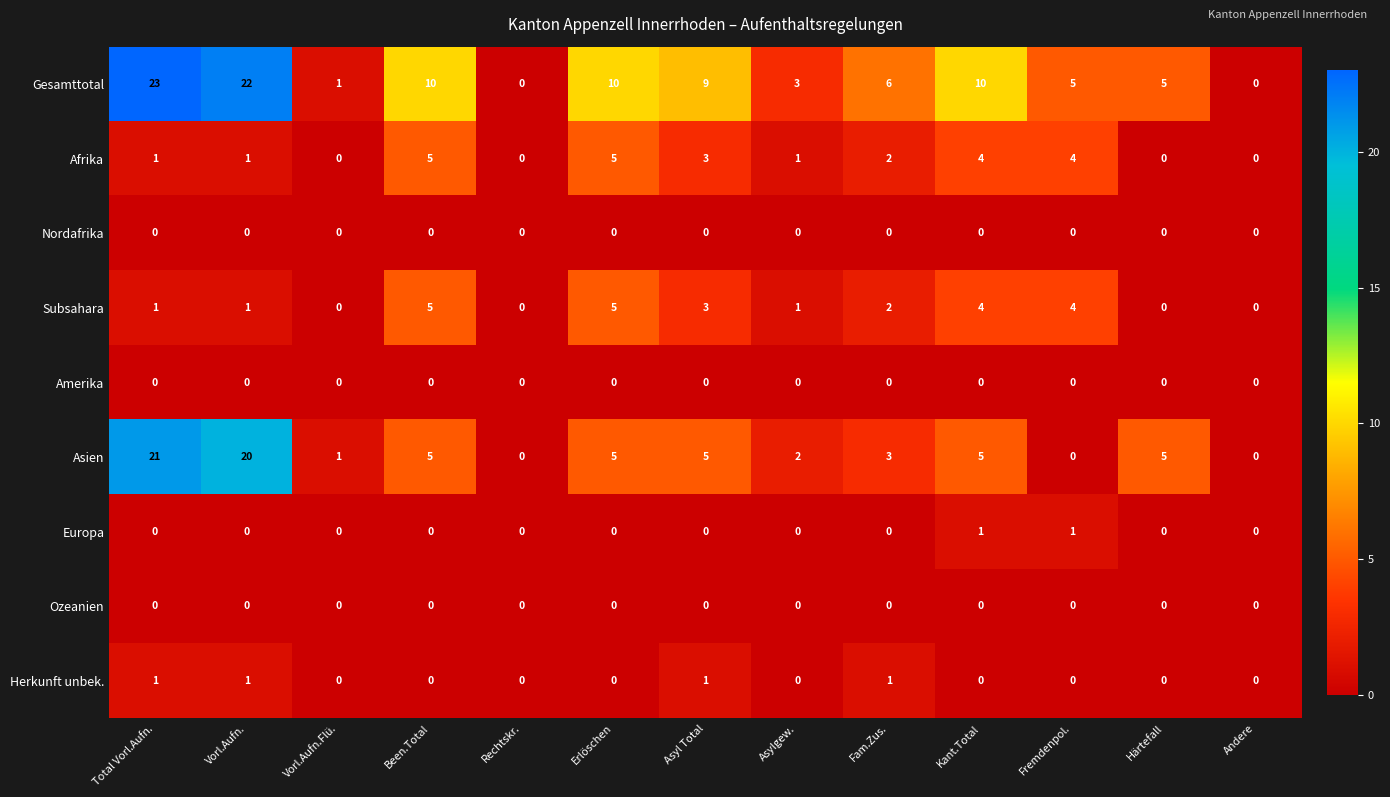

Is the value of Afrika at Vorl.Aufn. greater than the value of Ozeanien at Härtefall?

Yes